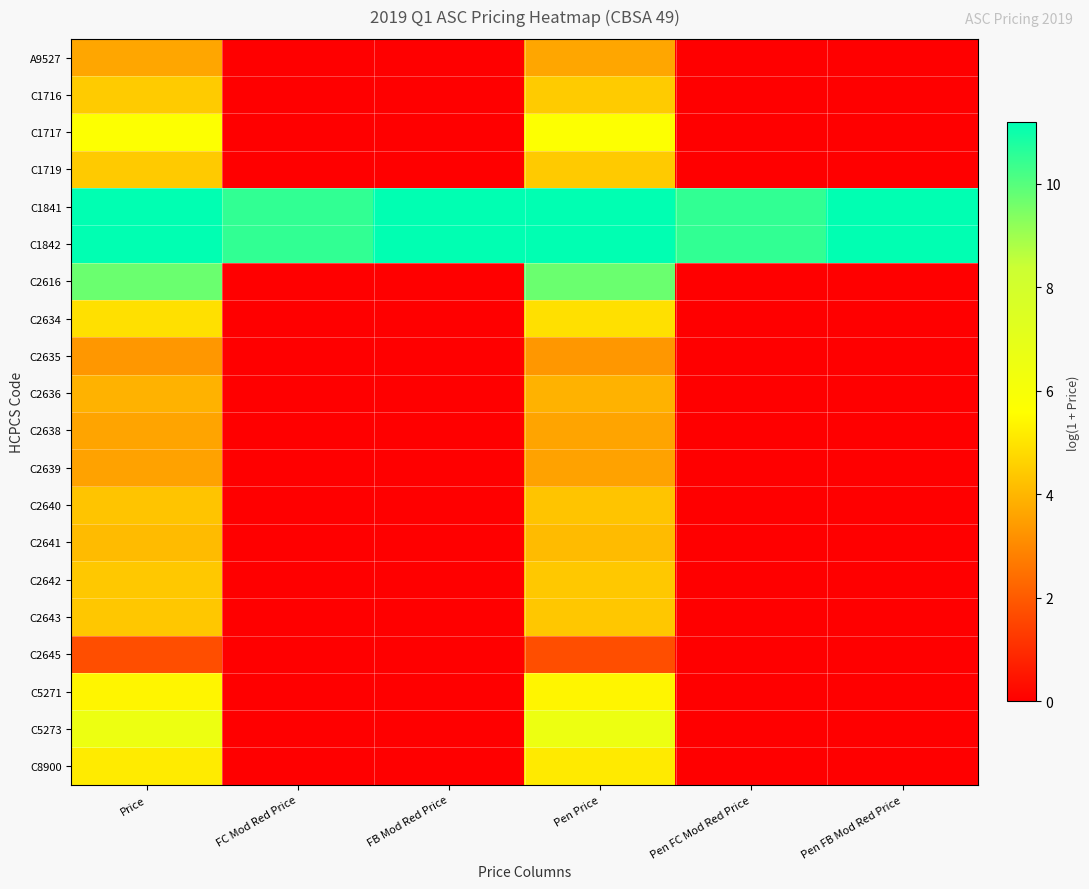

At how many categories does at least one series exceed 1?

6